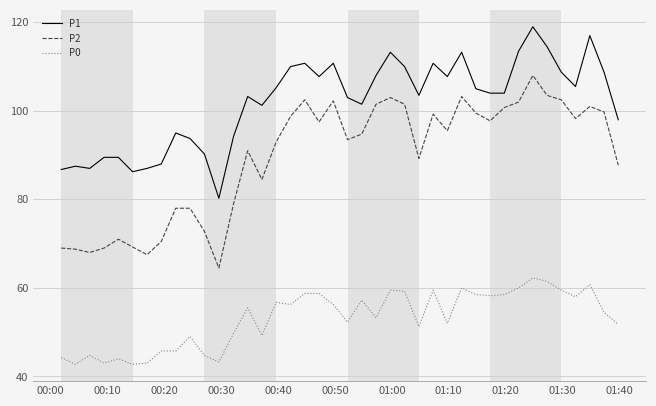

What is the difference between the maximum and minimum values in the P2 series?

43.5